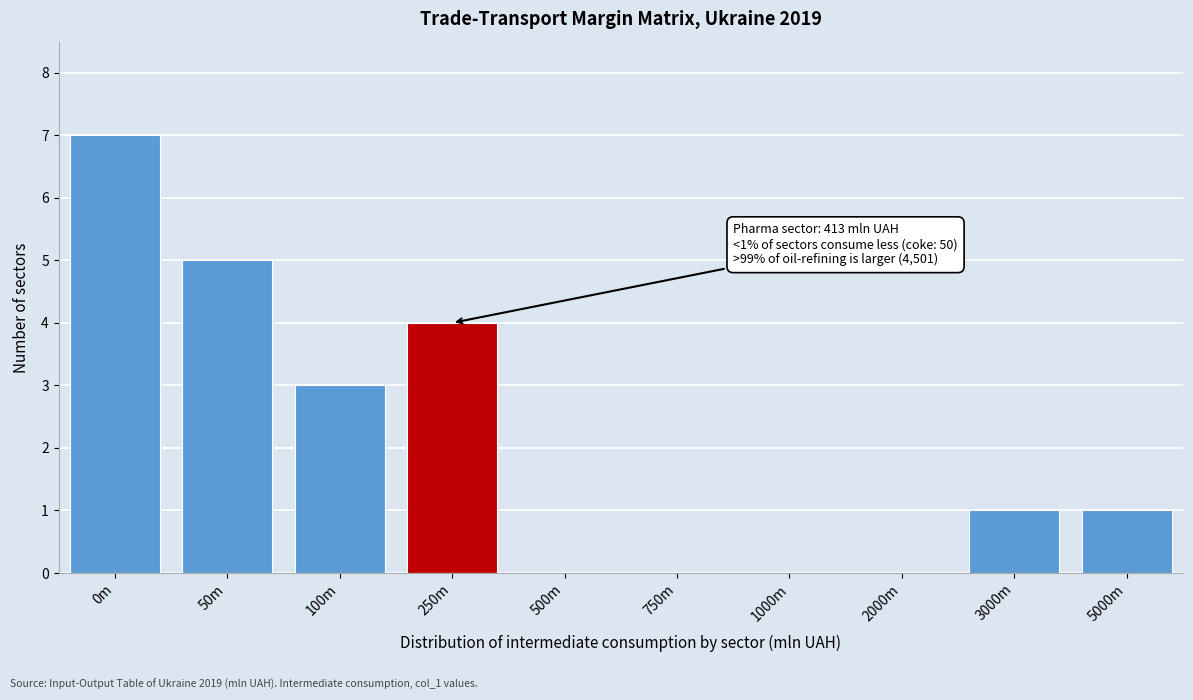

Is it true that the value at 2000m is 0?

True